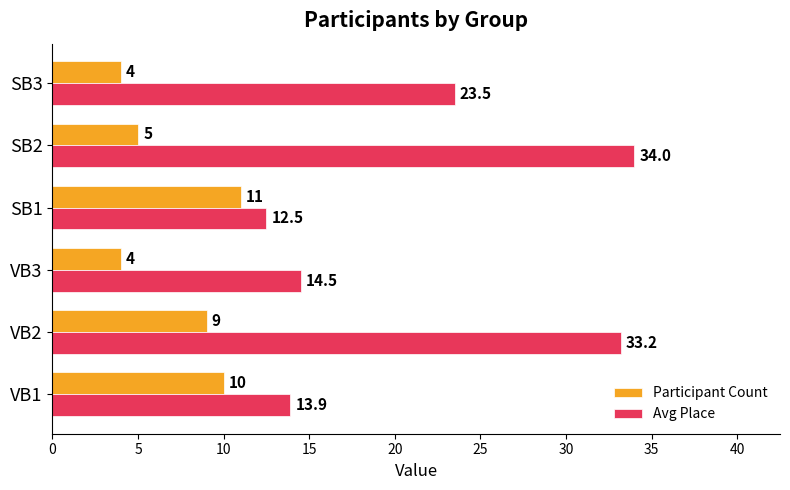

The value of Avg Place at VB1 is 3.1. True or false?

False